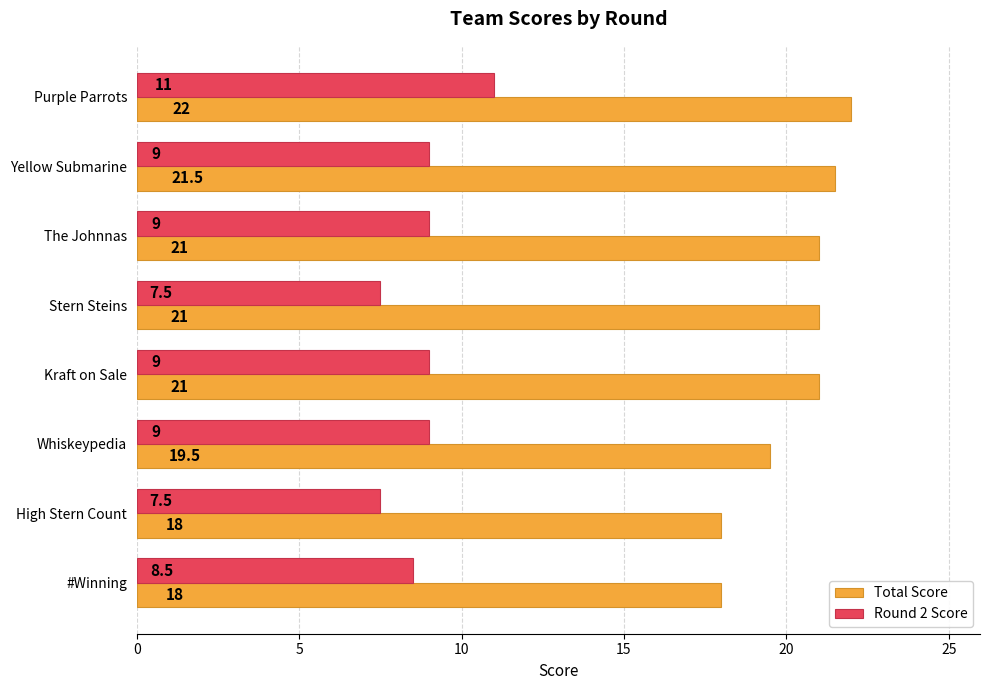

What is the difference between the Round 2 Score values at Purple Parrots and Whiskeypedia?

2.0